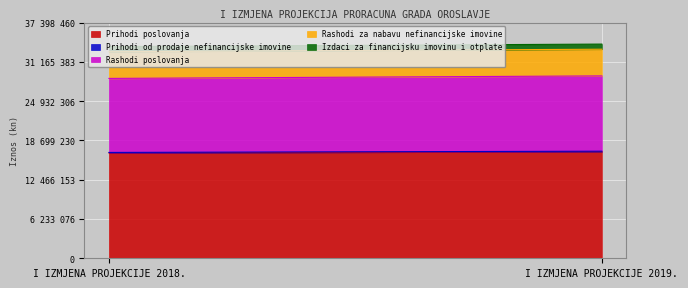

Reading right to left, list all the values displayed in this chart.

Prihodi poslovanja: 16920300	16720300
Prihodi od prodaje nefinancijske imovine: 79000	79000
Rashodi poslovanja: 11949300	11749300
Rashodi za nabavu nefinancijske imovine: 4235000	4235000
Izdaci za financijsku imovinu i otplate: 815000	815000